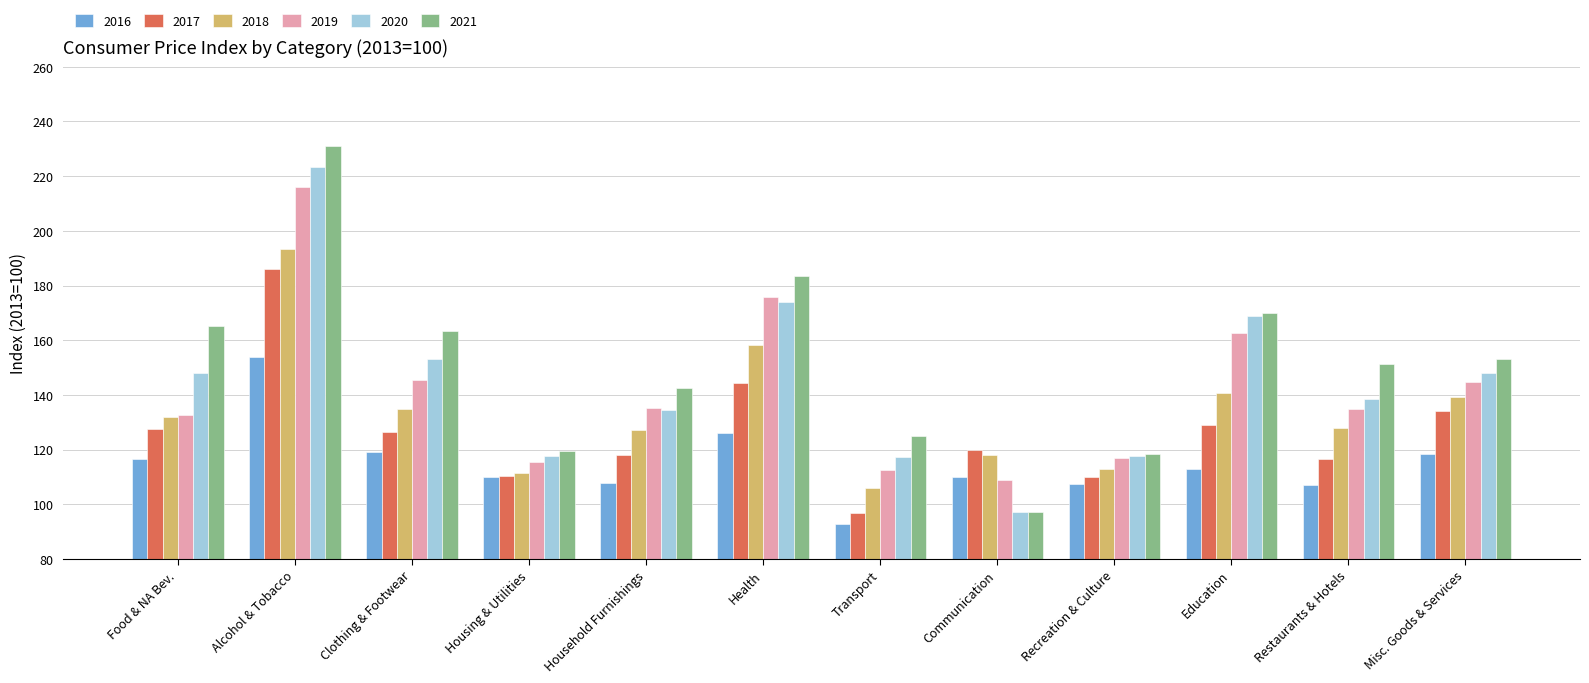

Which series has the largest range (max minus min)?

2021